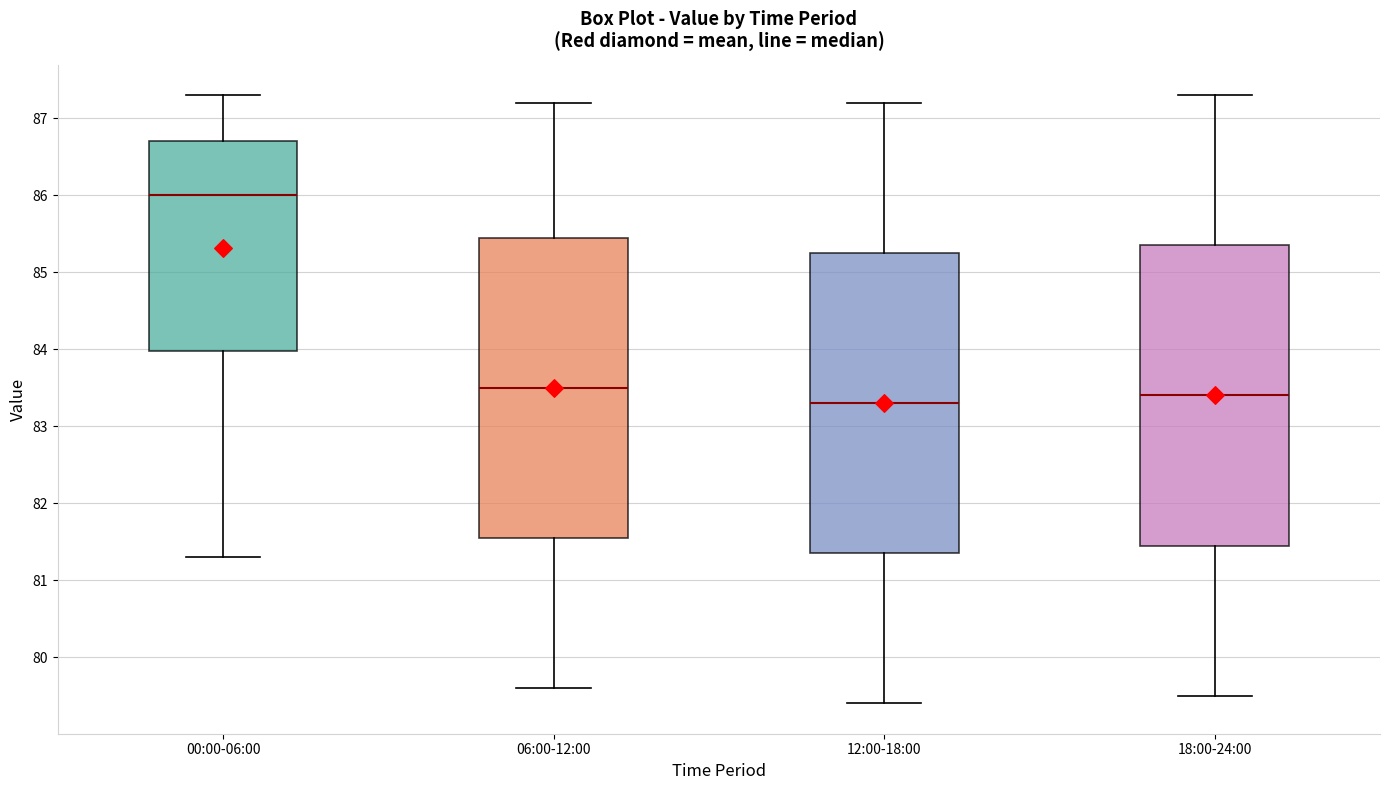

Reading left to right, read every box against the y-axis: the position of its median line, the range the box covers, and the ends of its whiskers. The values are not printed on the chart, so give them approximately, as read against the axis.

00:00-06:00: median 86.0, box 84.0 to 86.7, whiskers 81.3 to 87.3
06:00-12:00: median 83.5, box 81.6 to 85.5, whiskers 79.6 to 87.2
12:00-18:00: median 83.3, box 81.4 to 85.3, whiskers 79.4 to 87.2
18:00-24:00: median 83.4, box 81.5 to 85.4, whiskers 79.5 to 87.3